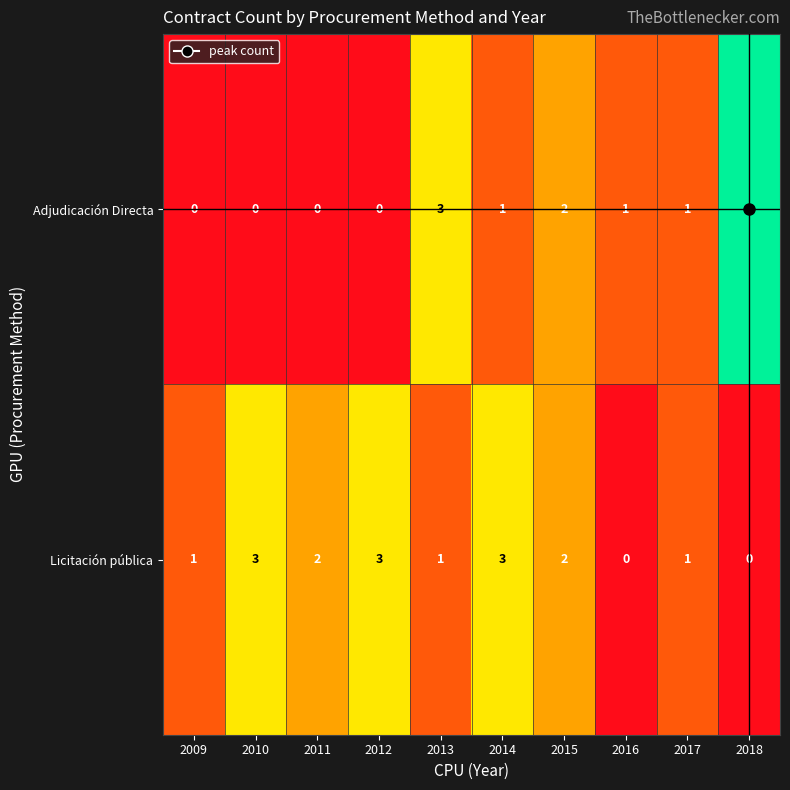

Which label corresponds to the largest value in the chart?

2018